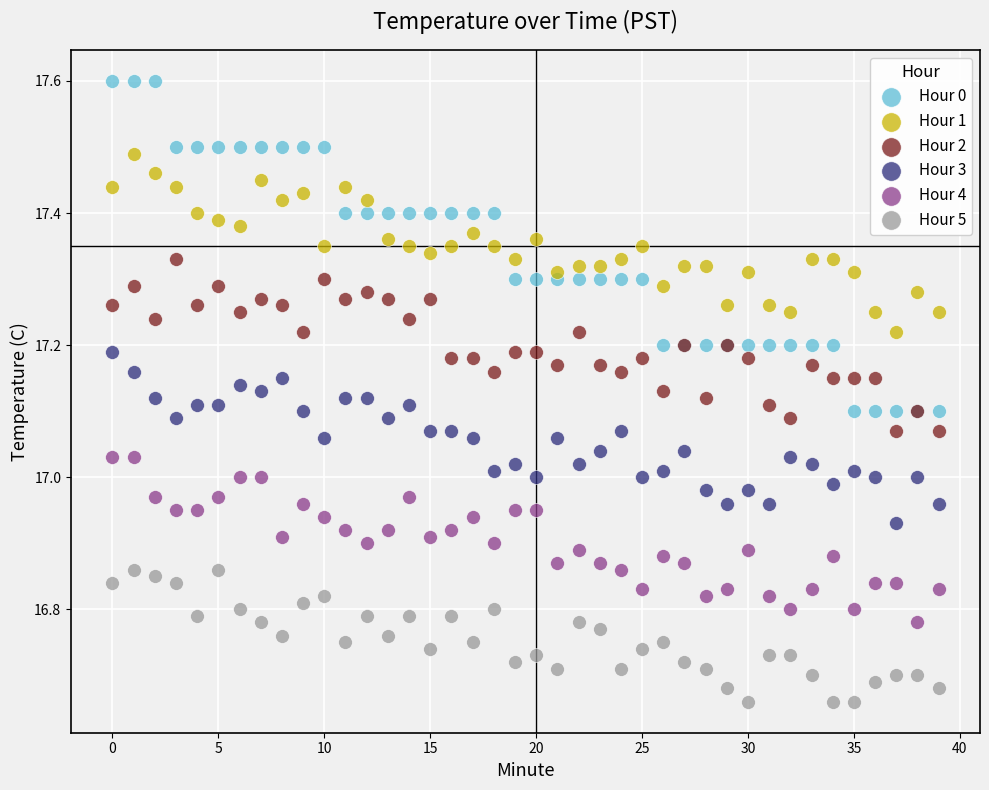

Which series contains the highest Y value?

Hour 0